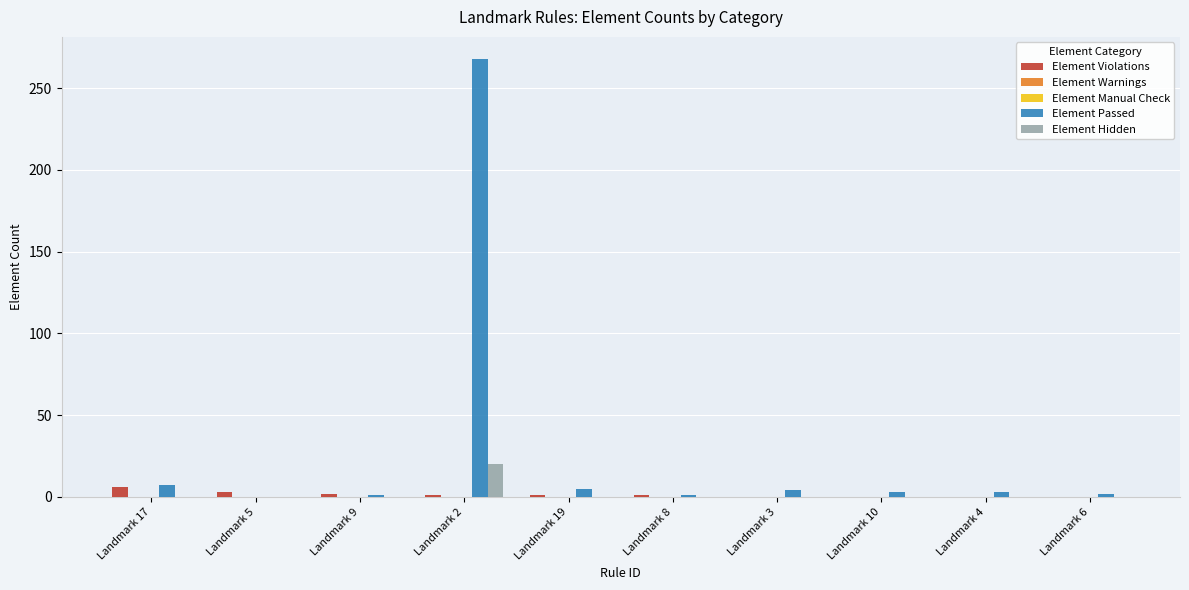

The value of Element Manual Check at Landmark 5 is 0. True or false?

True